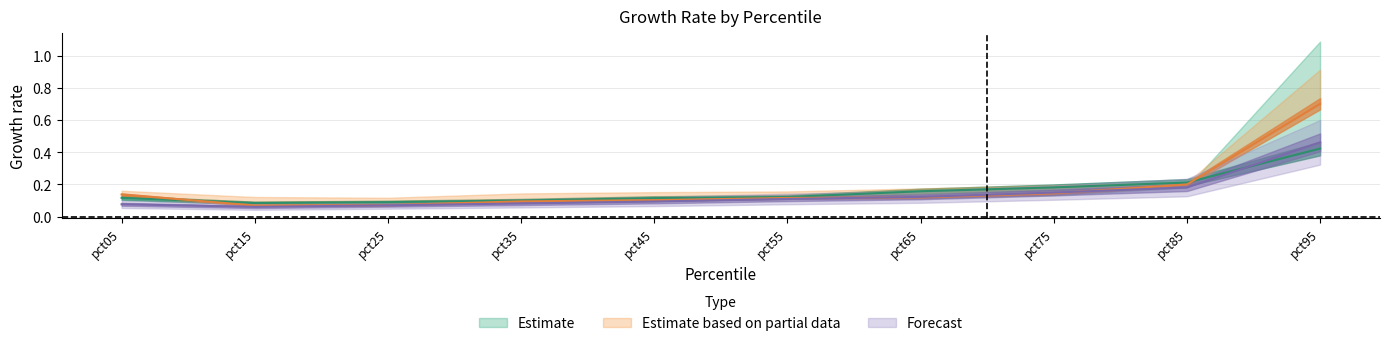

Where is Apr nearest to the value 0?

pct15